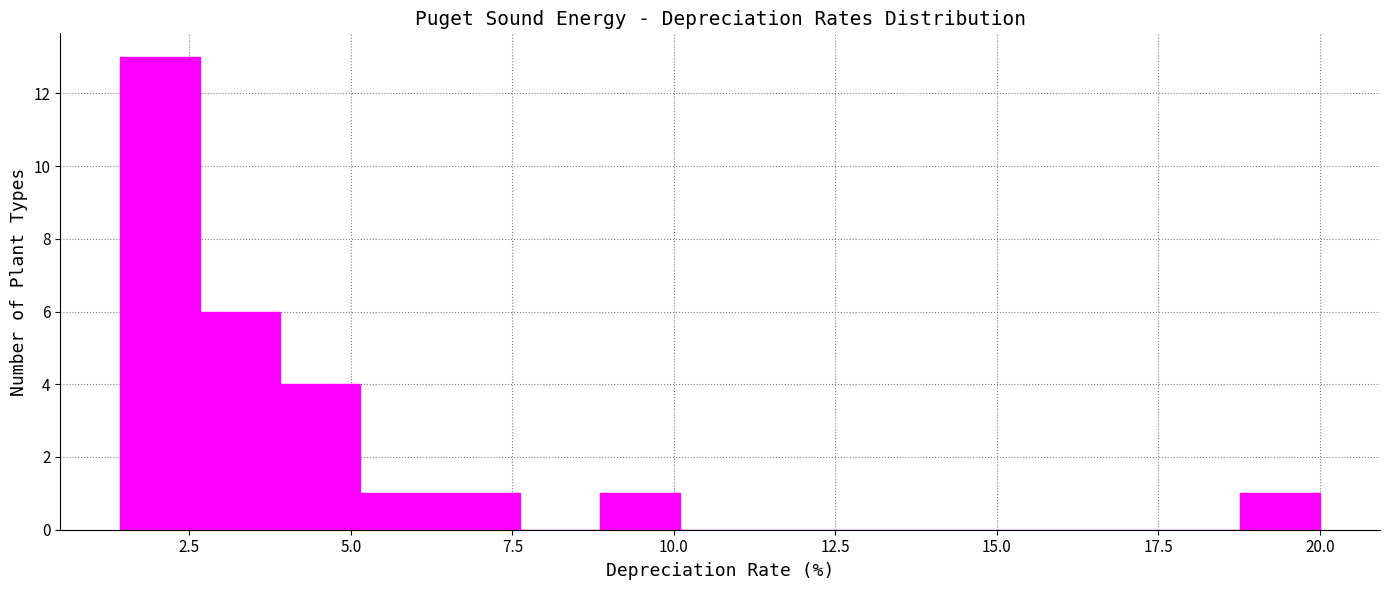

Around what value on the x-axis is the tallest bar? Give the approximate position of its centre, as read against the axis.

2.0